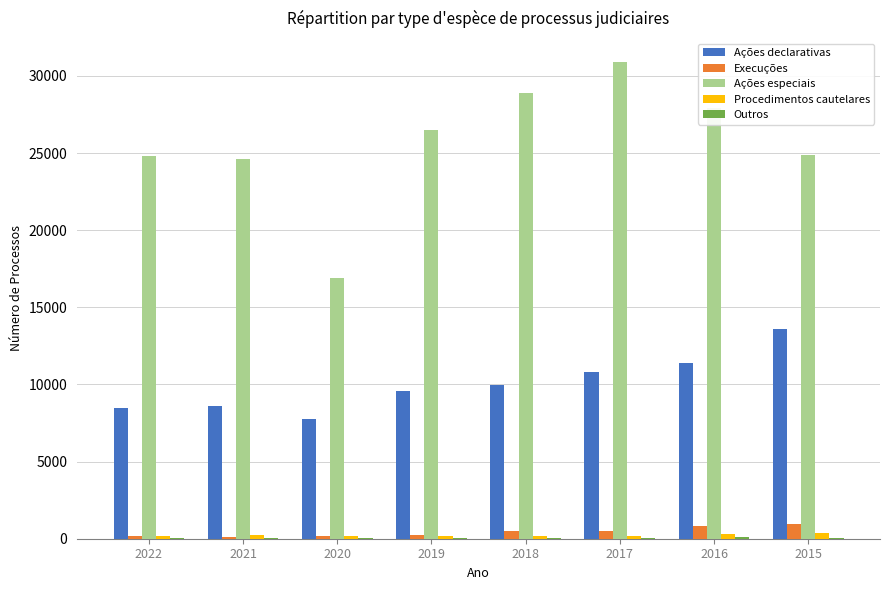

Is the value of Ações especiais at 2017 greater than the value of Procedimentos cautelares at 2015?

Yes